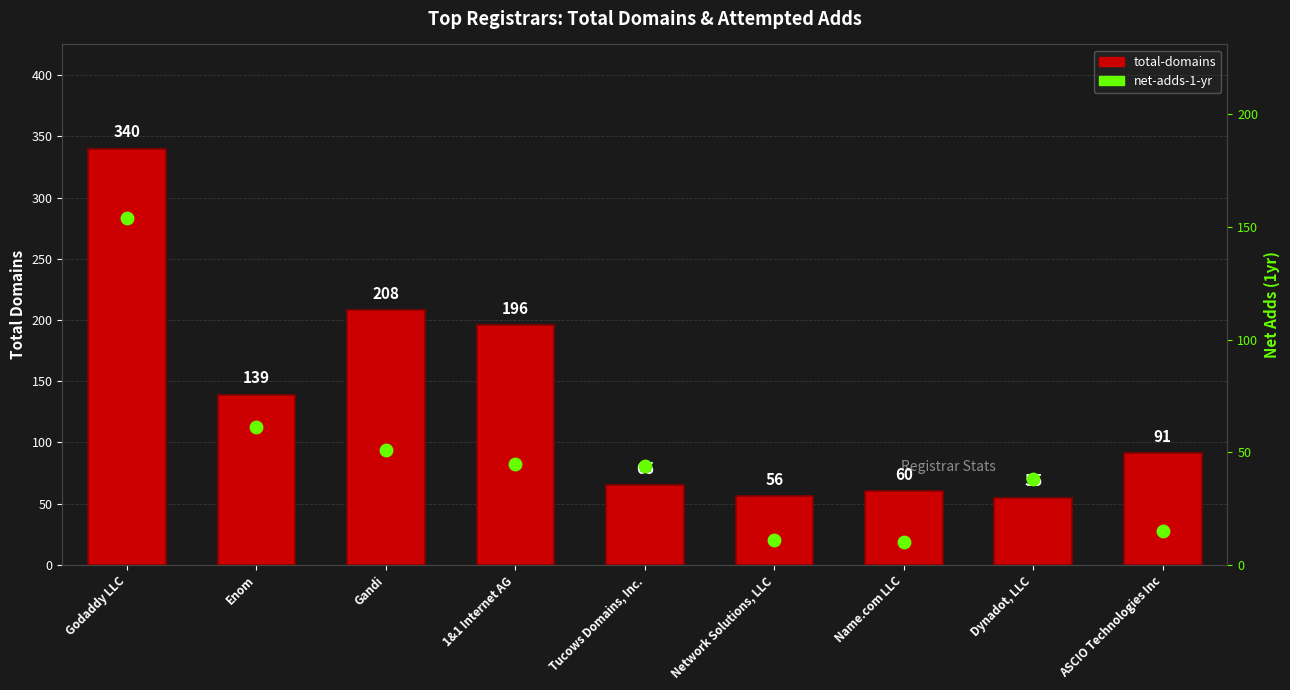

Which series contains the lowest Y value?

net-adds-1-yr